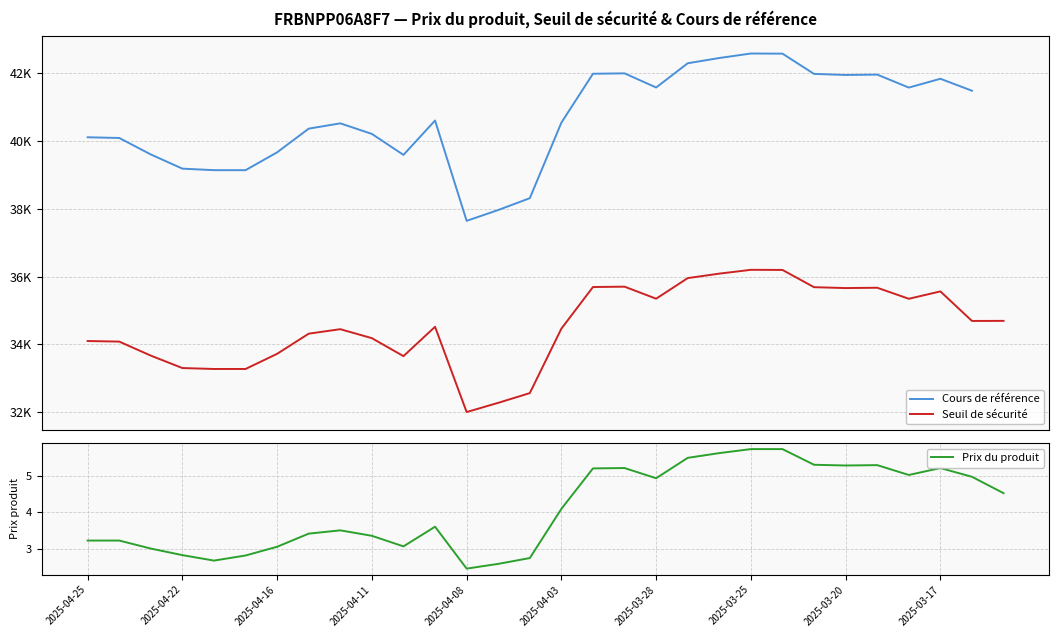

At how many categories does at least one series exceed 36476?

29